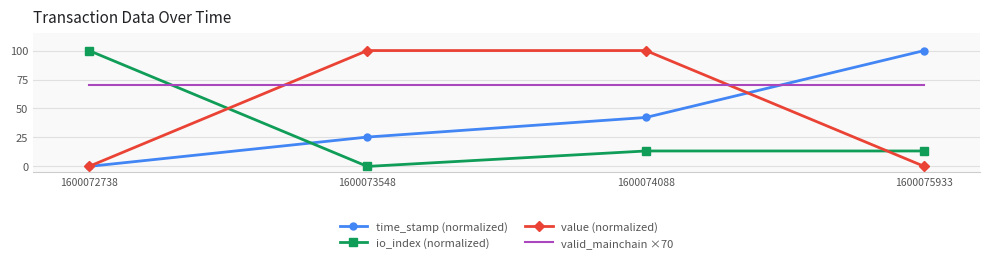

What is the maximum value for value (normalized)?

100.0